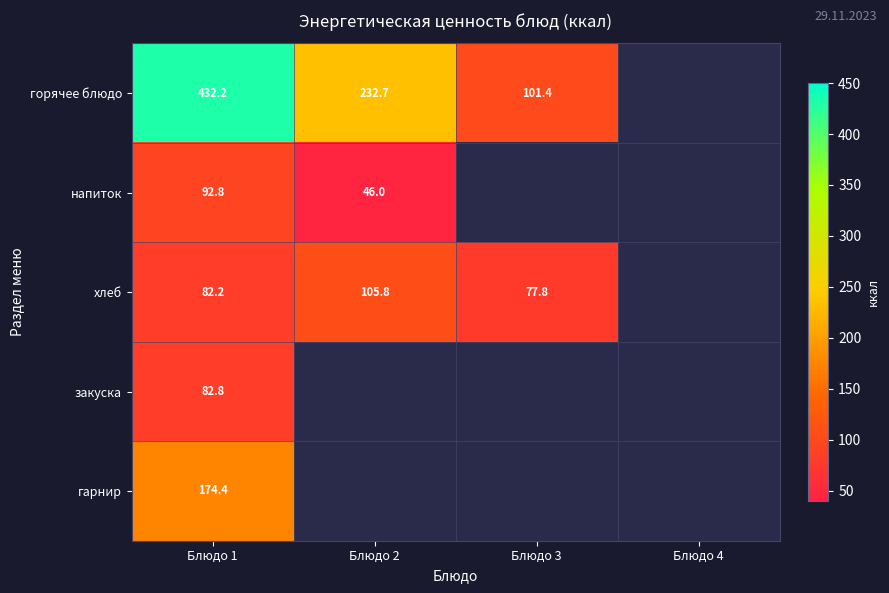

What is the greatest value displayed?

432.2